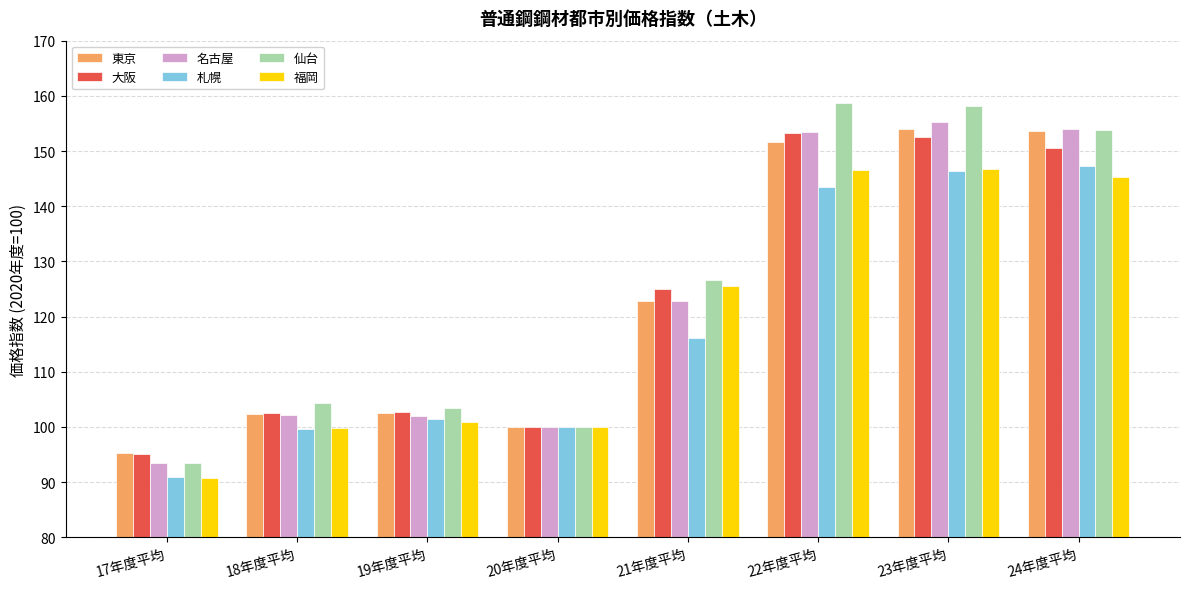

True or false: 東京 has a value of 23.8 at 20年度平均.

False